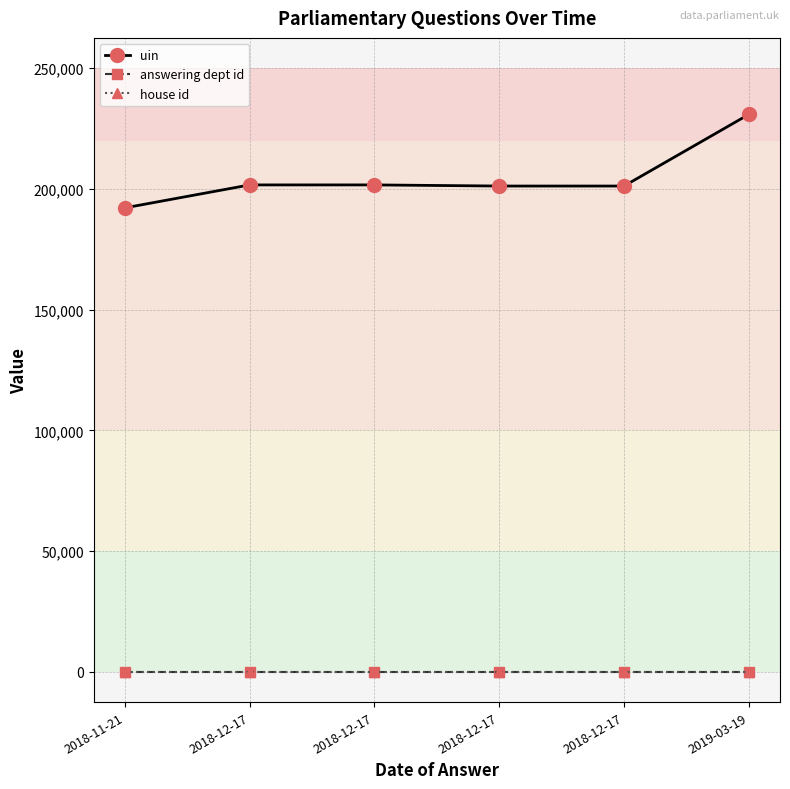

Between 2018-12-17 and 2019-03-19, which is larger?

2019-03-19